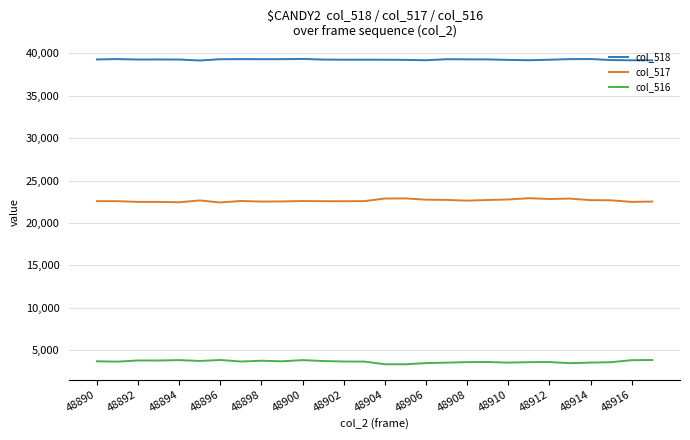

What is the maximum value for col_516?

3867